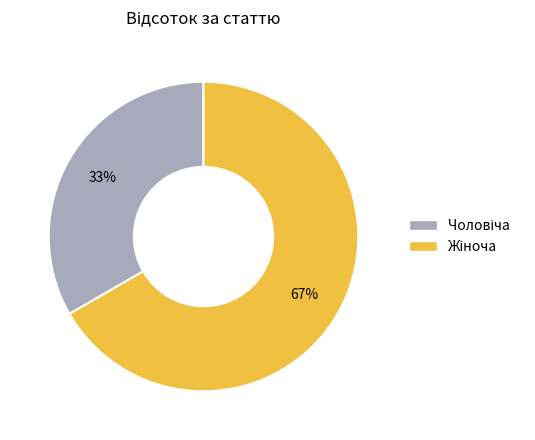

To the nearest percent, what is the average slice percentage?

50%